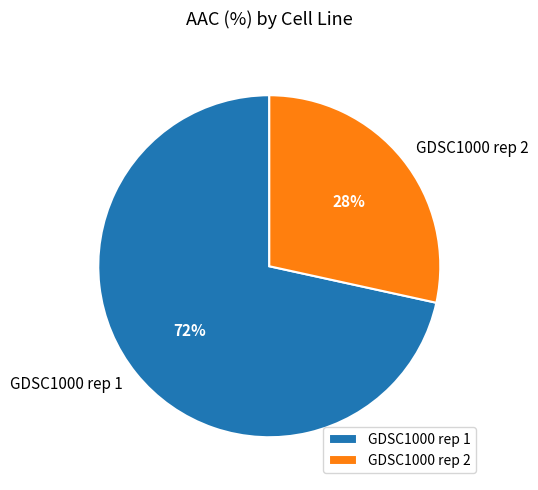

Count the number of slices in the pie.

2